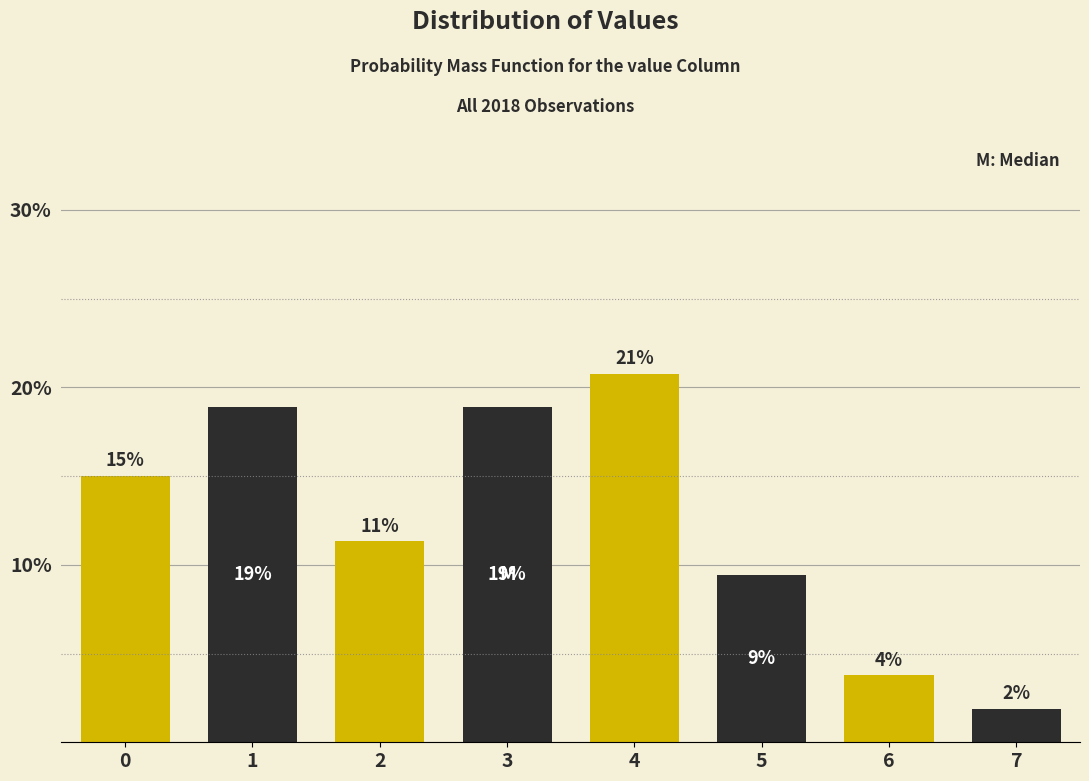

Does the chart contain any negative values?

No